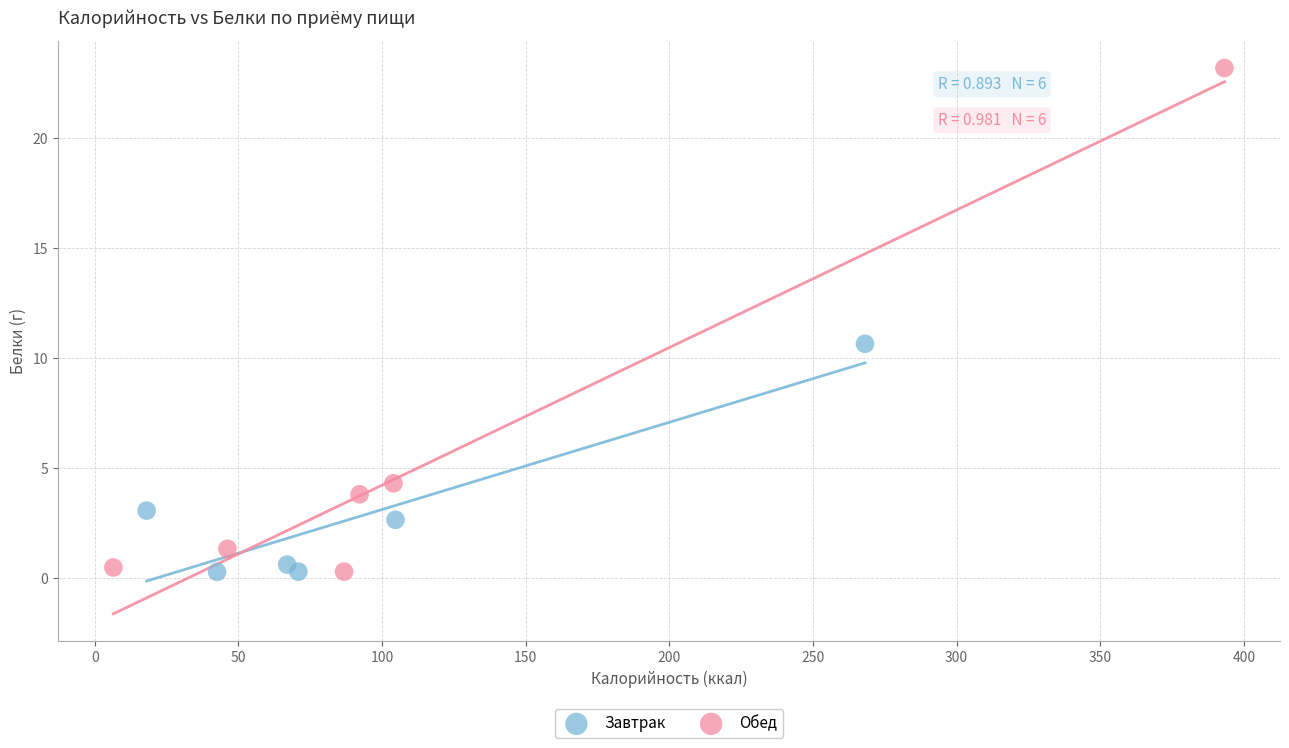

Which series has the widest spread of Y values?

Обед